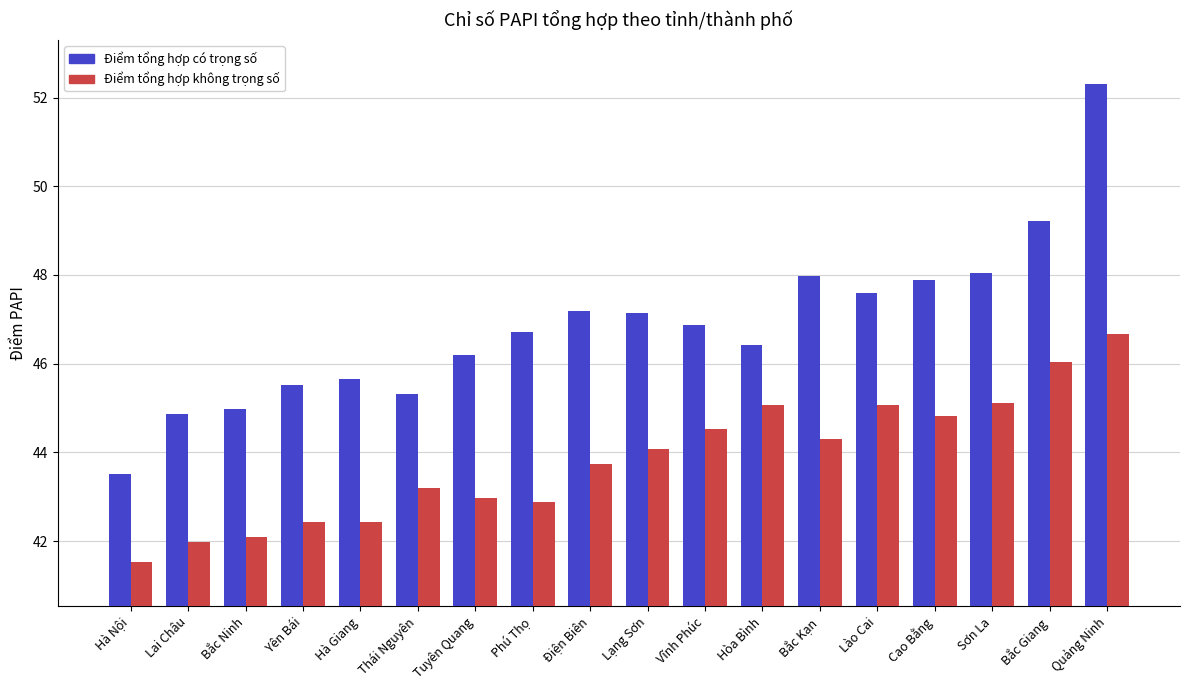

At Lào Cai, list the series in order from smallest to largest.

Điểm tổng hợp không trọng số, Điểm tổng hợp có trọng số